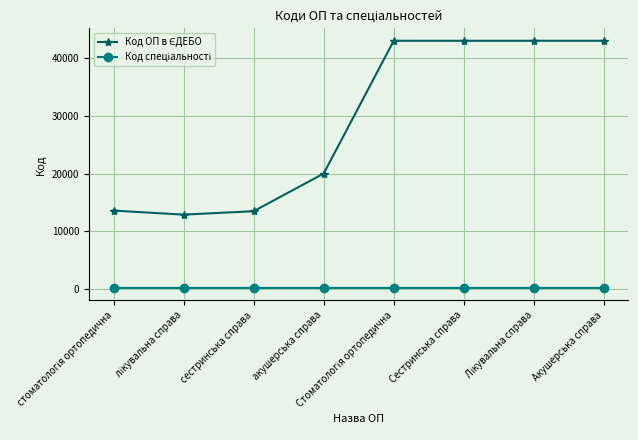

How many lines are shown in the chart?

2